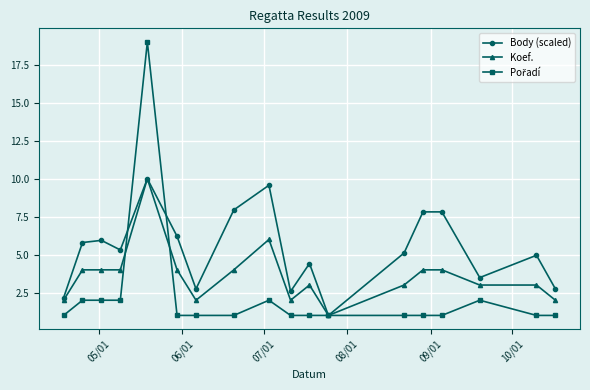

How many data points does each series have?

18